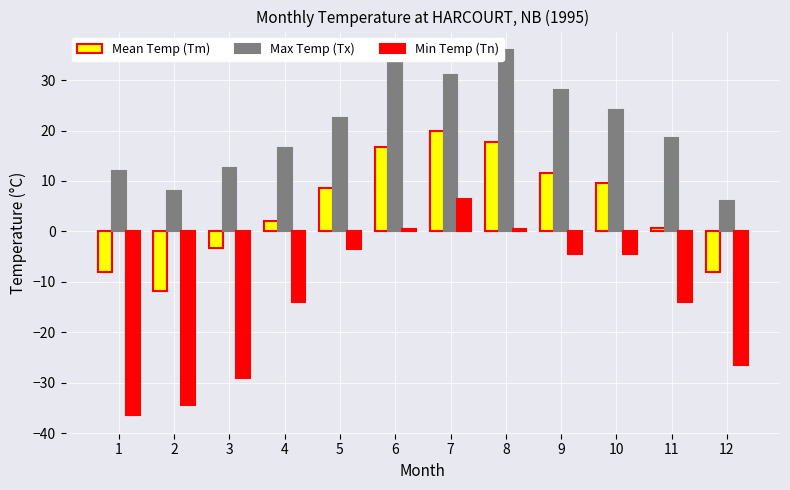

At how many categories does at least one series exceed 20?

6